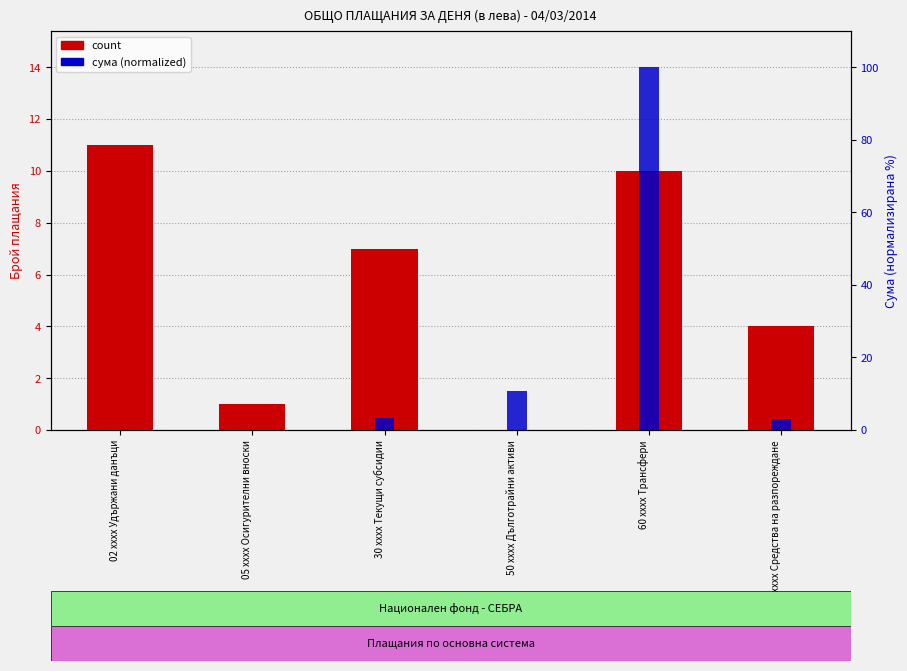

What are all the series names shown in the legend?

count, sum (normalized)